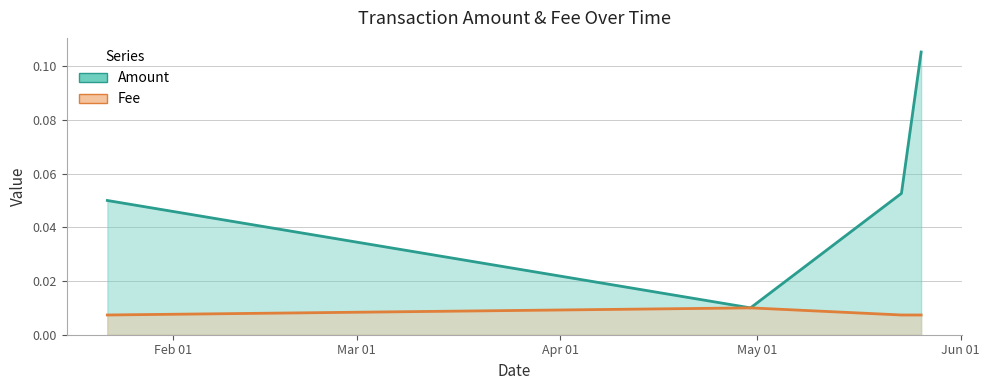

The Fee series shows 0.0 at 2019-04-30. True or false?

False